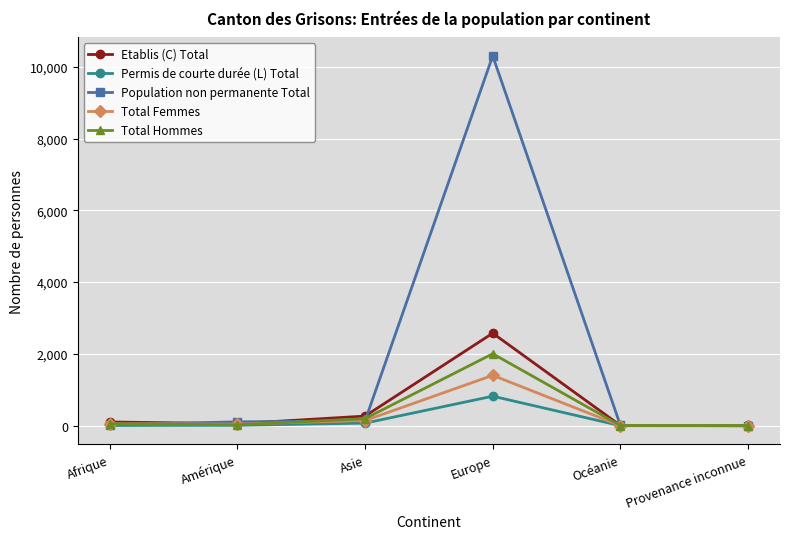

What is the total value across all series at Provenance inconnue?

16